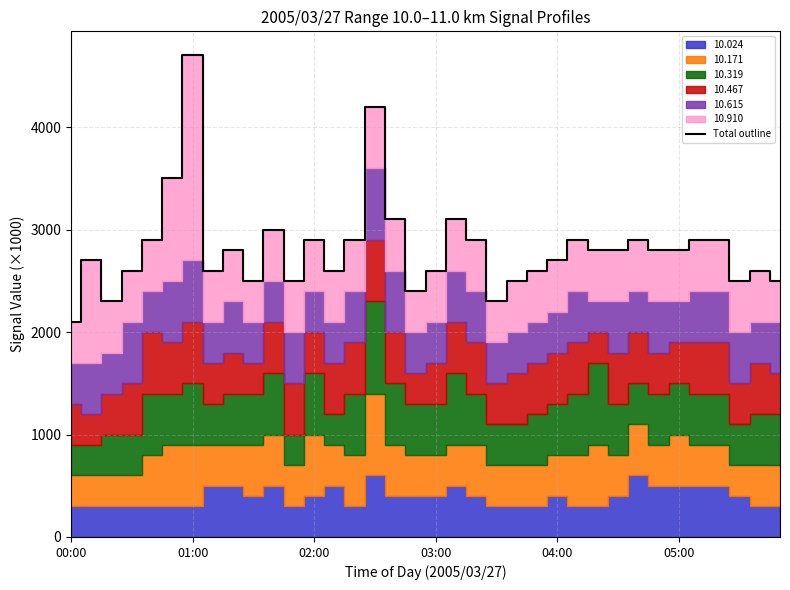

What is the label of the 16th point from the right?

20